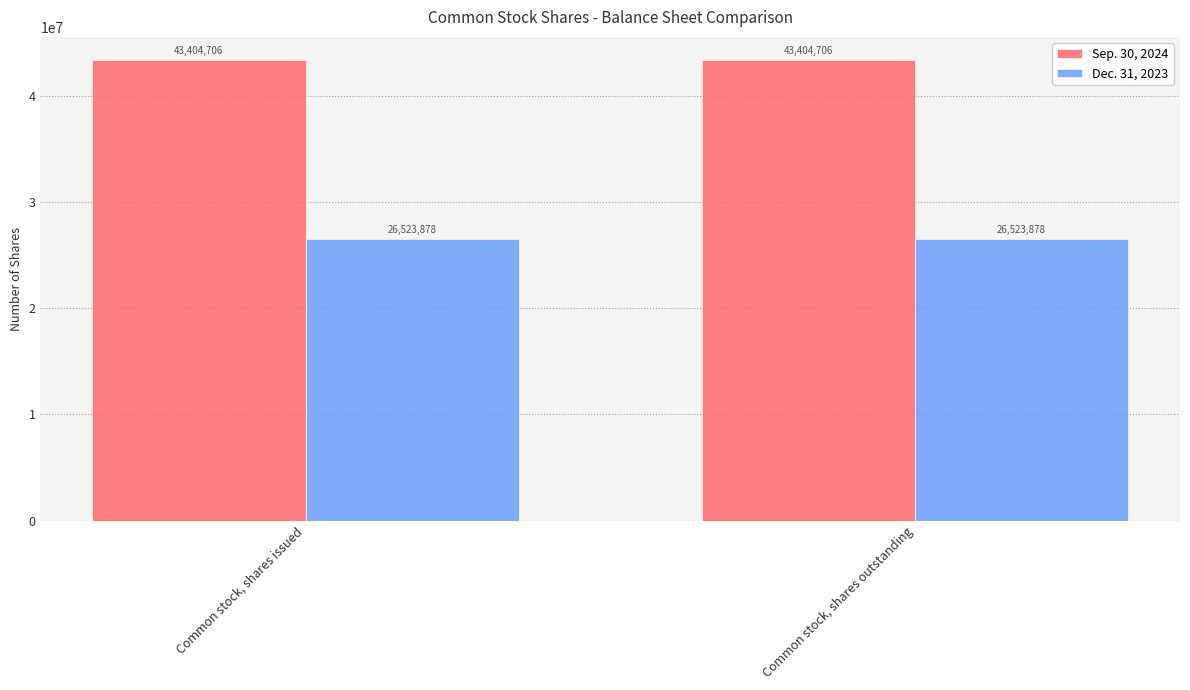

What is the greatest value displayed?

43404706